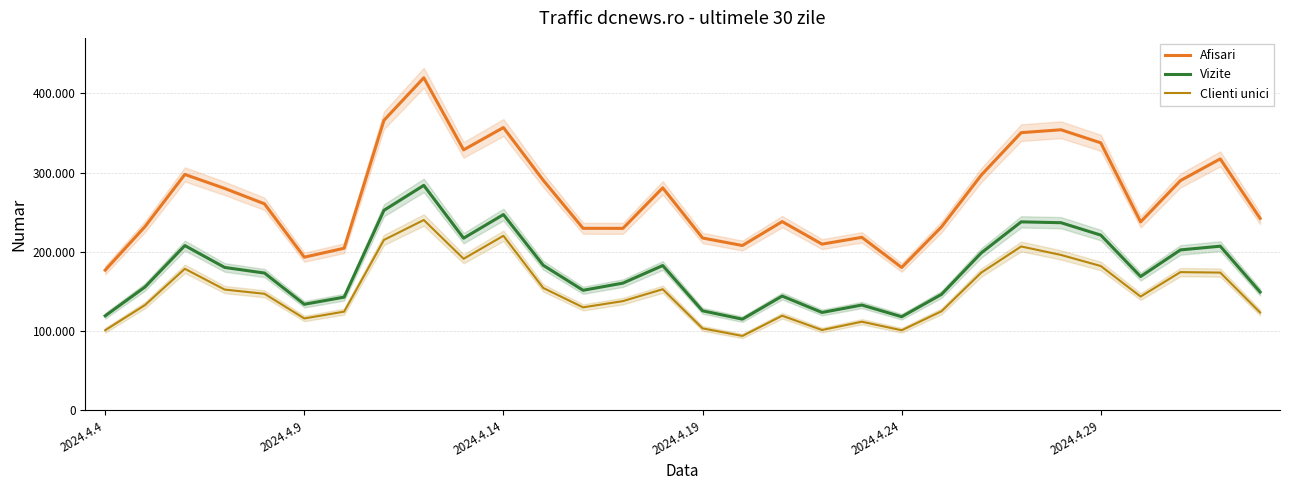

Is it true that Afisari equals 154764 at 21?

False